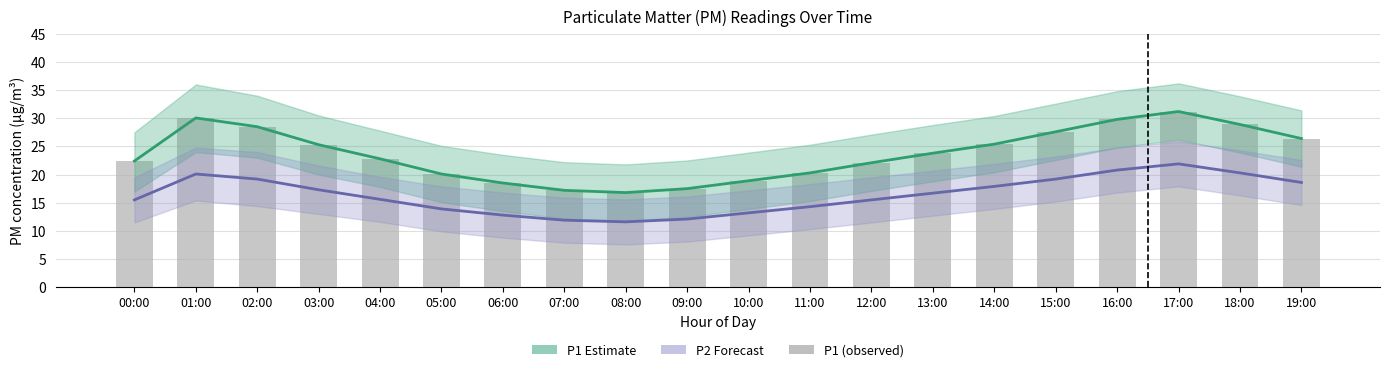

What is the sum of the P1 (observed) values at 13:00 and 08:00?

40.6